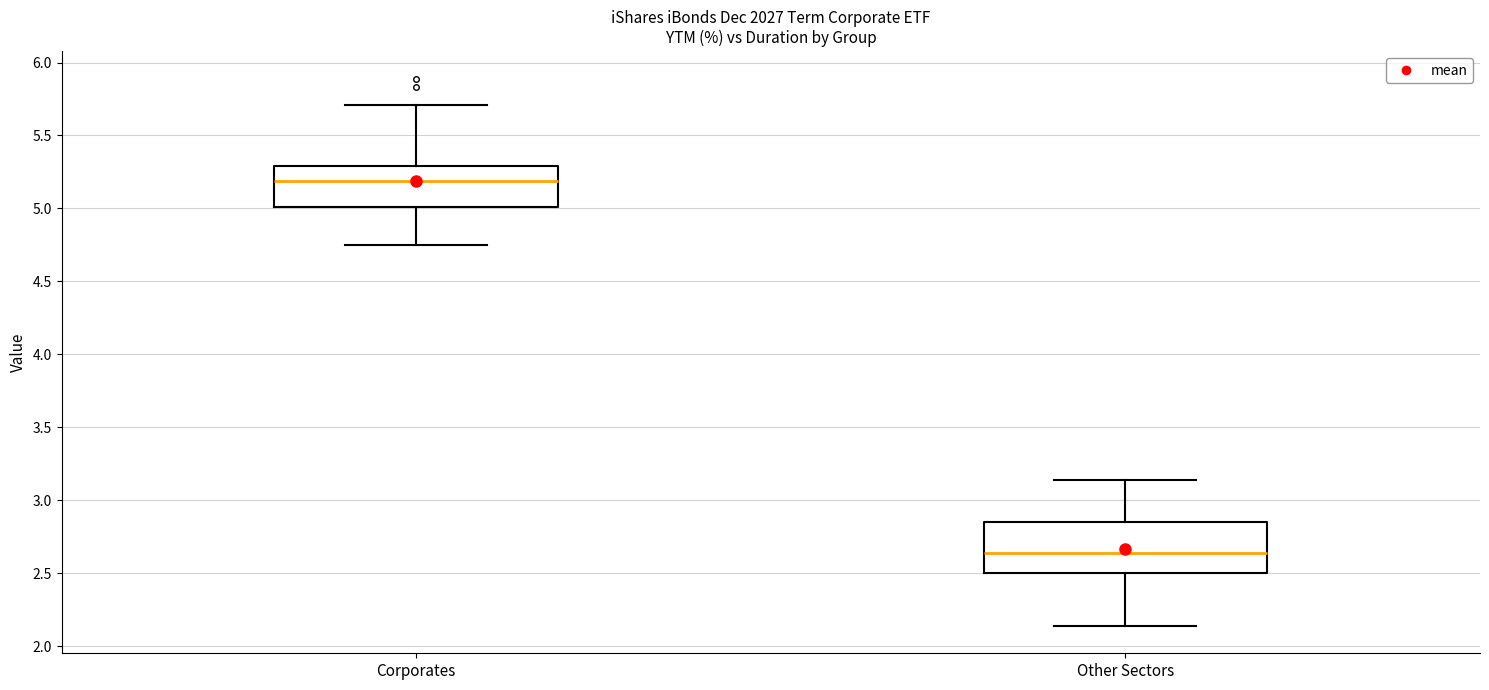

Comparing the boxes themselves (not the whiskers), which one is the tallest?

Other Sectors